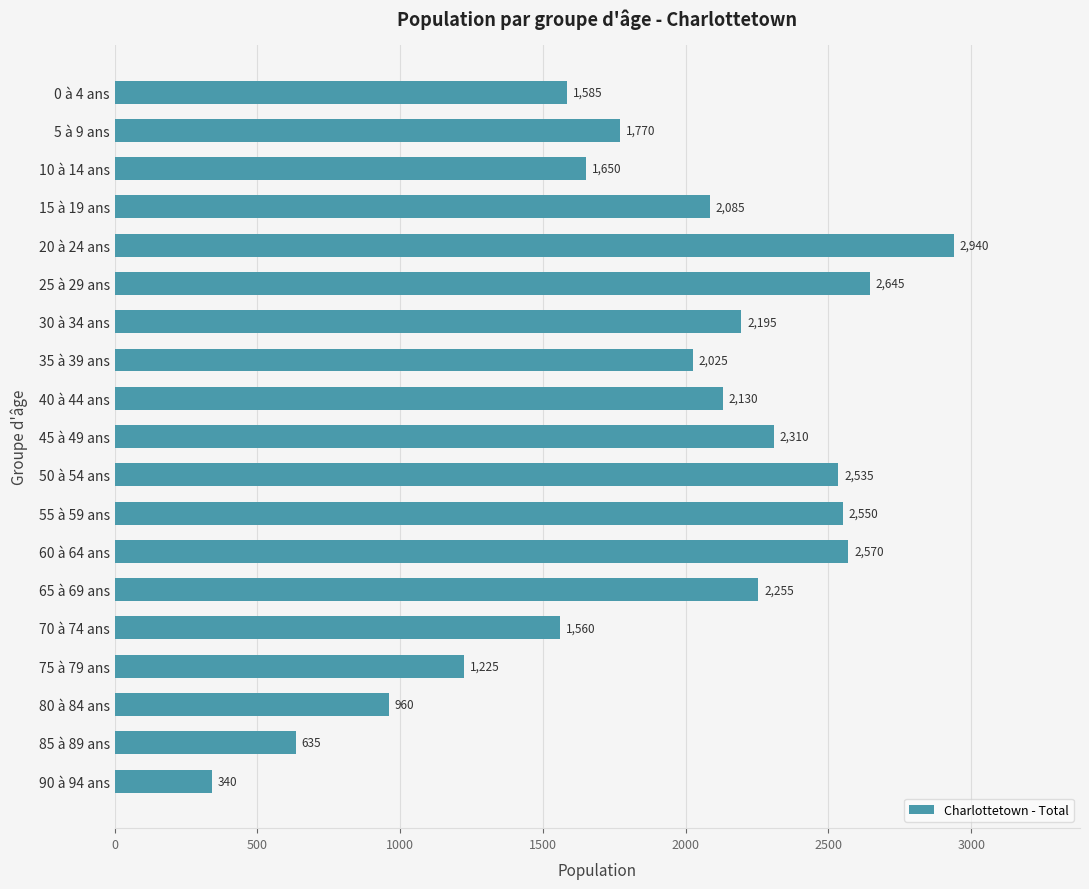

Reading top to bottom, what are all the values shown in this chart?

1585	1770	1650	2085	2940	2645	2195	2025	2130	2310	2535	2550	2570	2255	1560	1225	960	635	340